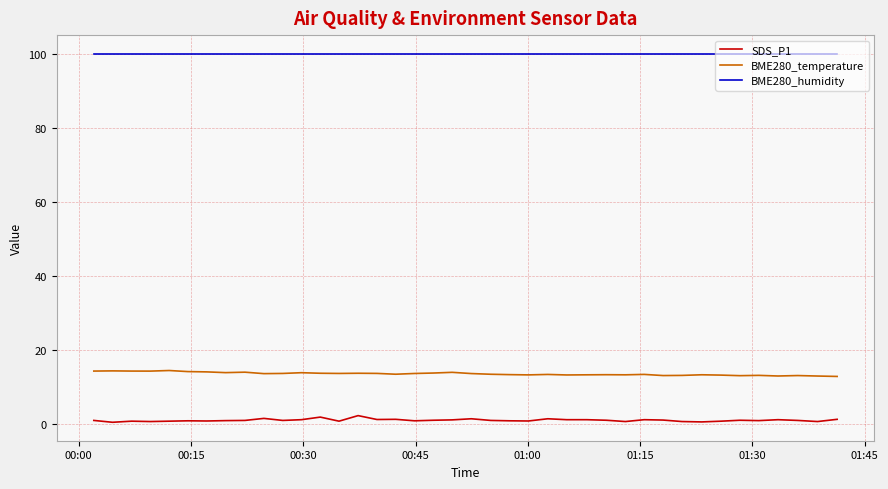

Which series has the largest total across all categories?

BME280_humidity